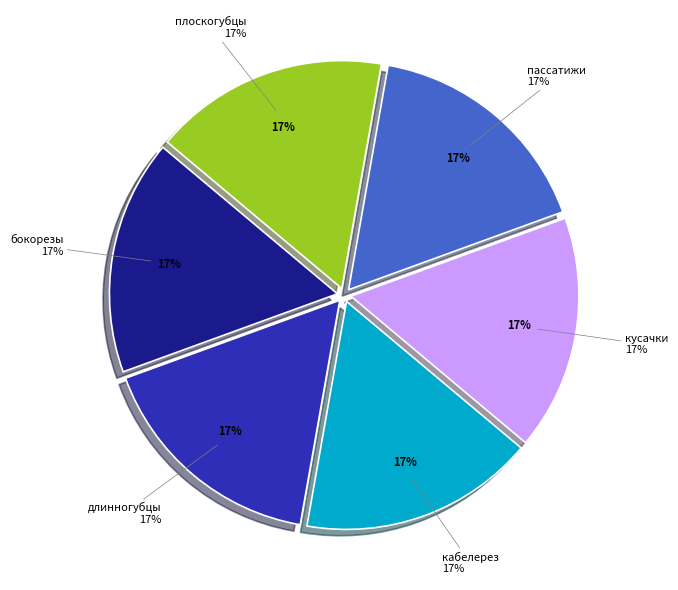

What is the ratio of the value at длинногубцы to the value at пассатижи?

1.0